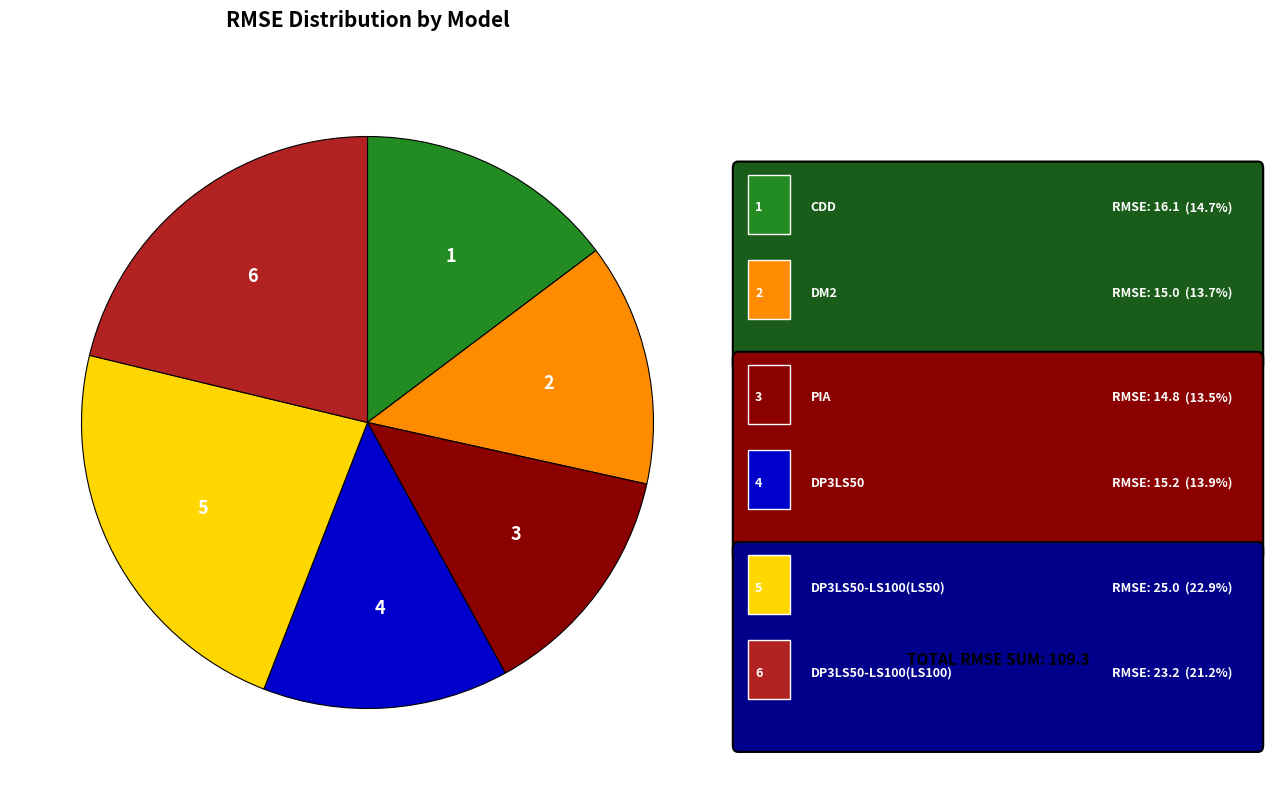

Is there a majority slice in this chart?

No